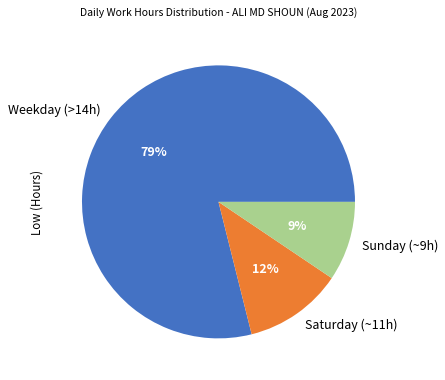

What is the largest slice in the pie chart?

Weekday (>14h)